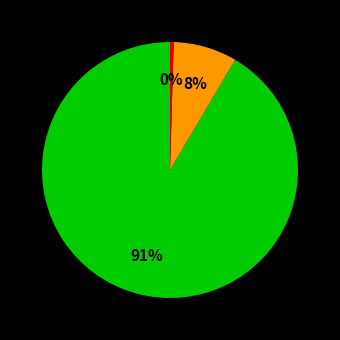

Is there a majority slice in this chart?

Yes